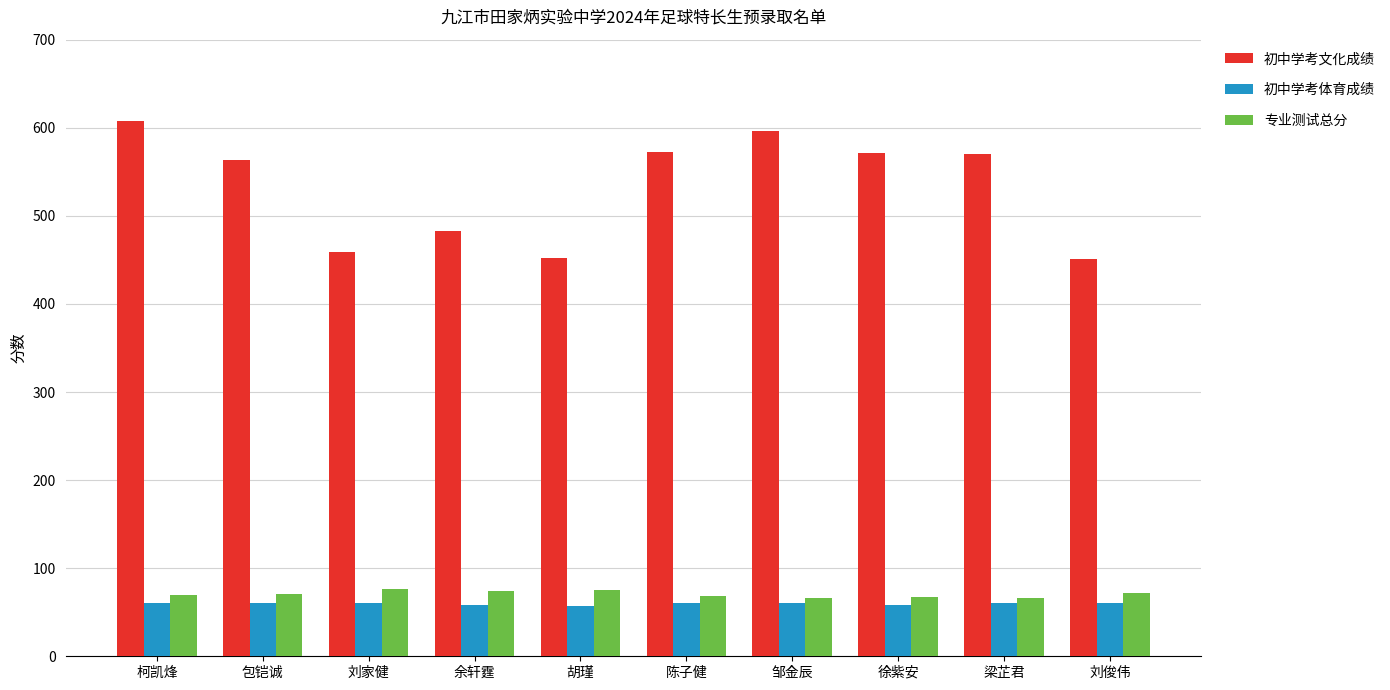

The 专业测试总分 series shows 70.0 at 柯凯烽. True or false?

True